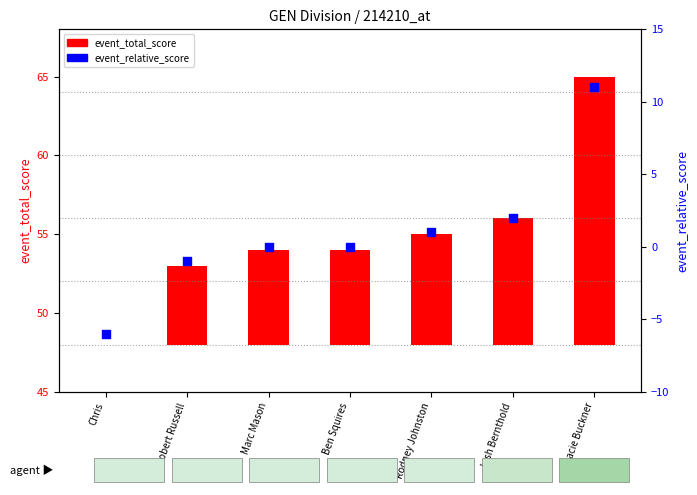

Which series contains the highest Y value?

event_total_score